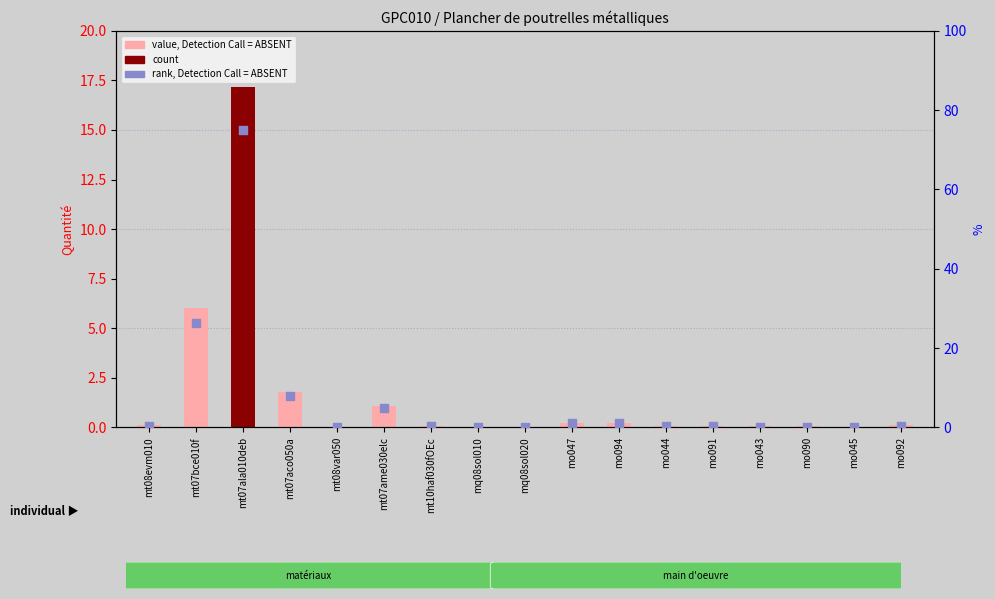

Which series contains the lowest Y value?

count